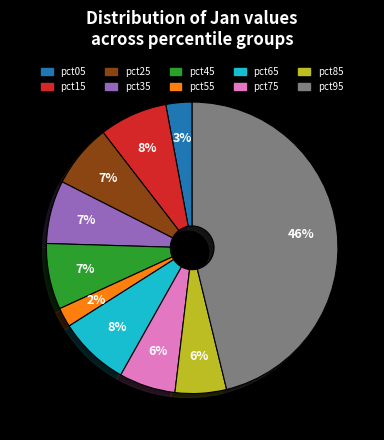

Combined, do pct35 and pct15 account for over 50%?

No